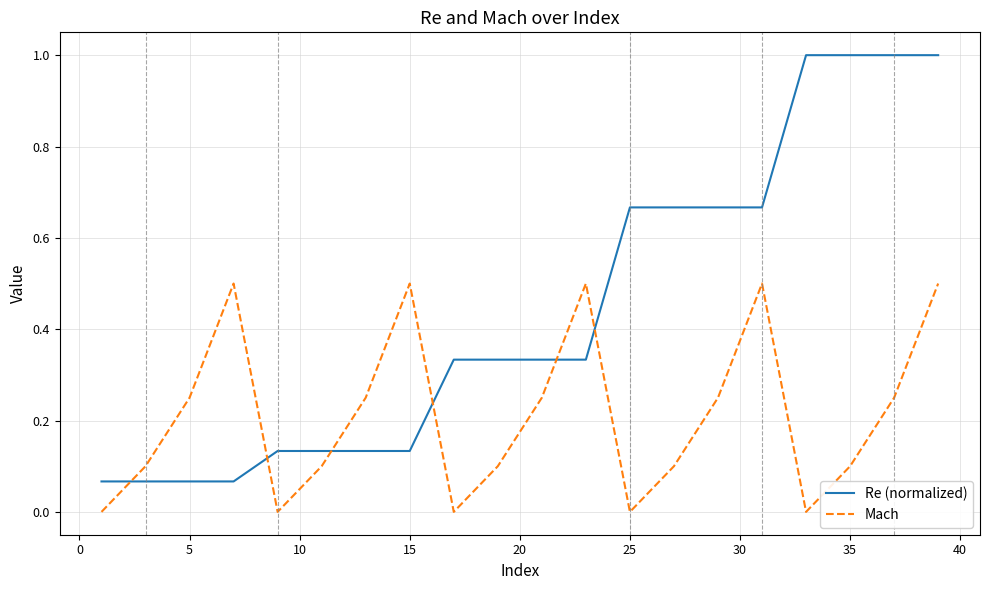

Which series has the largest range (max minus min)?

Re (normalized)